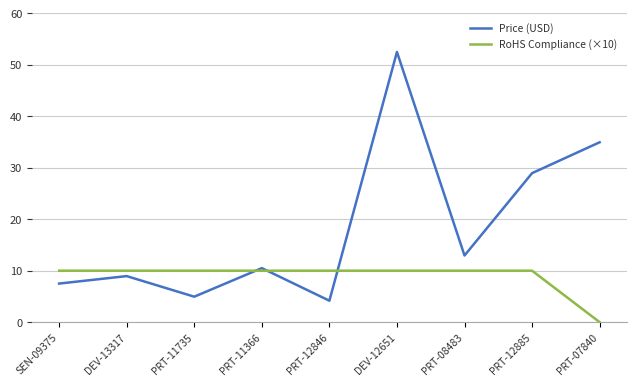

At which category is the sum across all series the highest?

DEV-12651